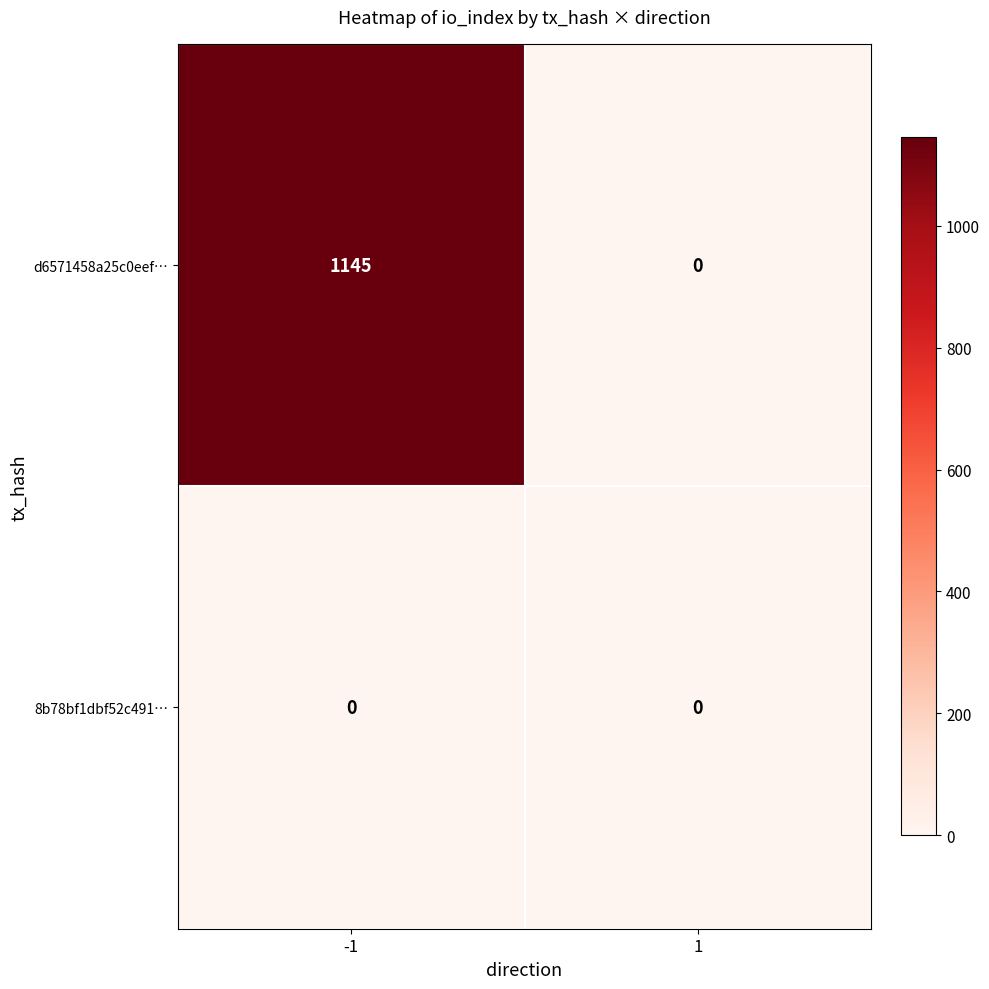

Read the d6571458a25c0eef… value at -1, to the nearest 50.

1150